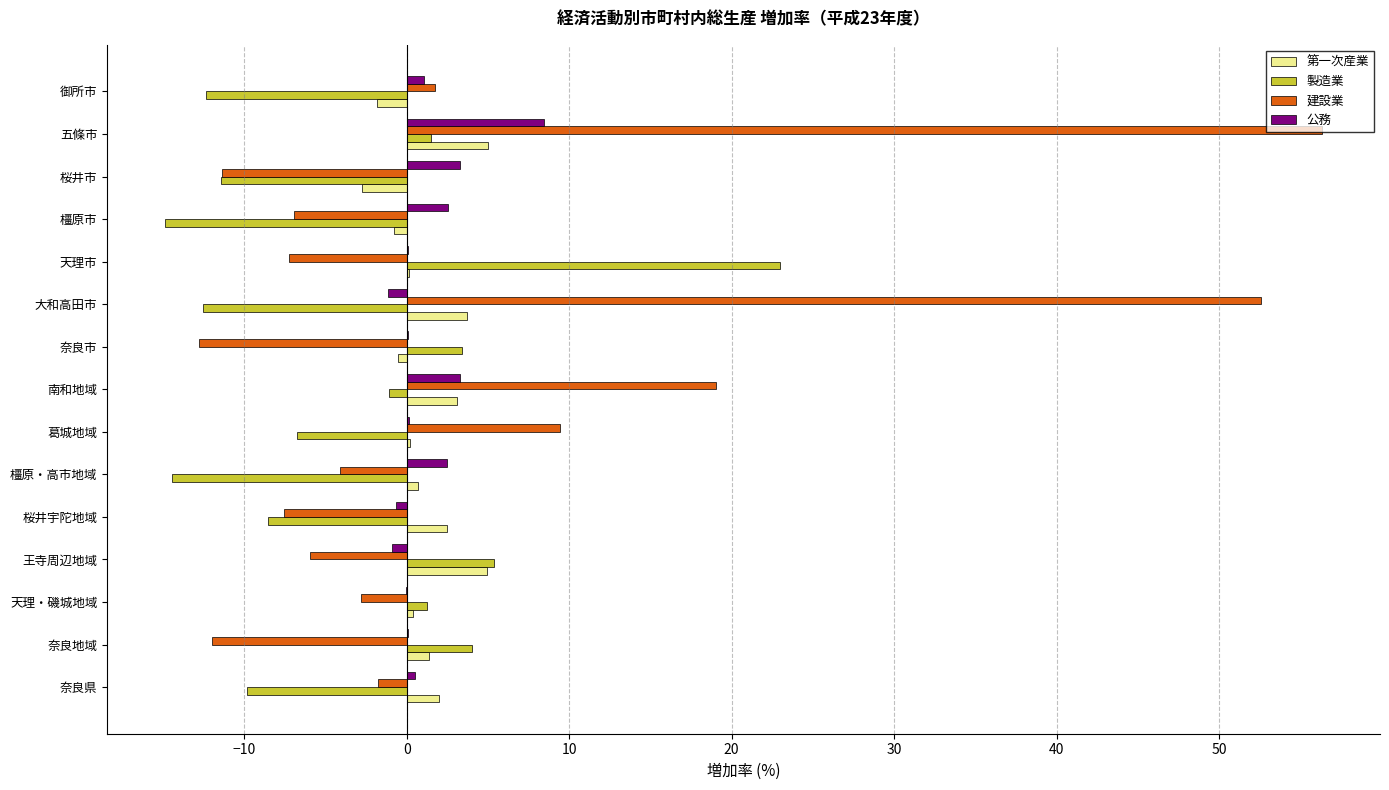

At which category is the sum across all series the highest?

五條市